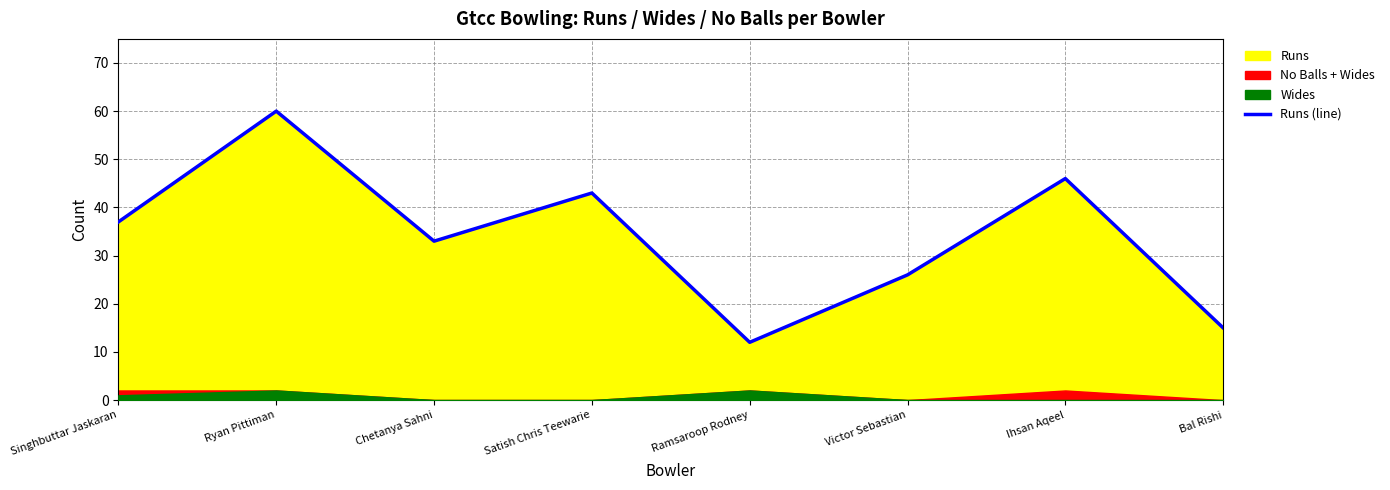

At which category does the chart reach its minimum across all series?

Ramsaroop Rodney